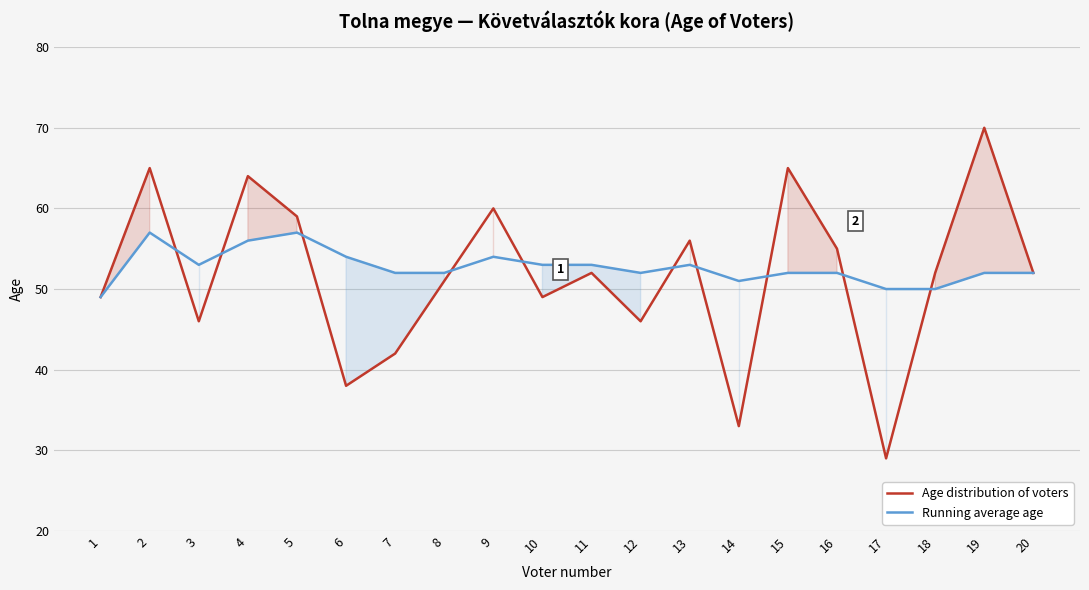

Is it true that Running average age equals 51 at 14?

True